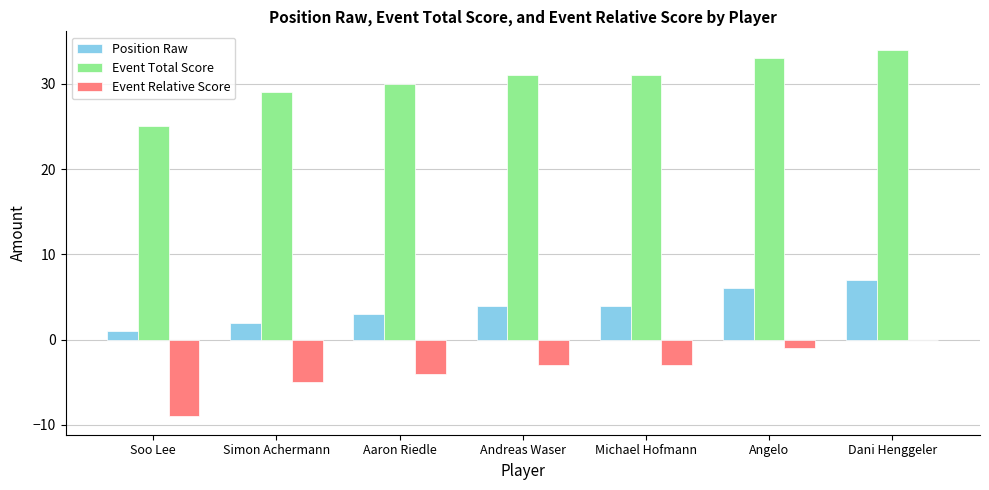

Is it true that Event Total Score equals 44 at Michael Hofmann?

False